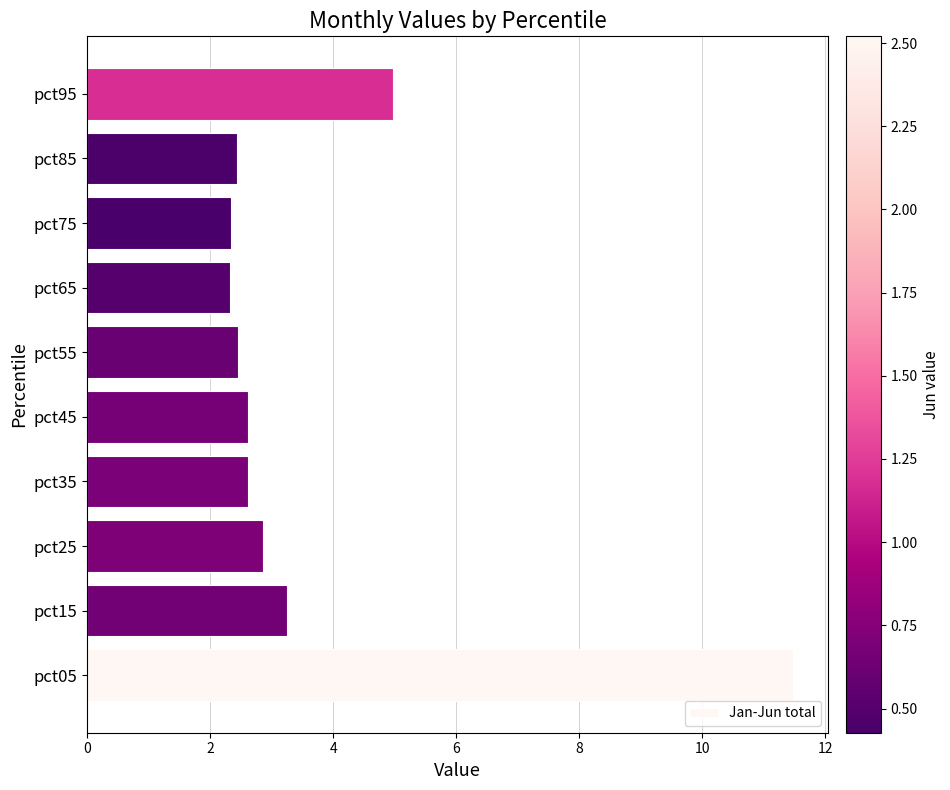

Is it true that the value at pct25 is 2.9?

True